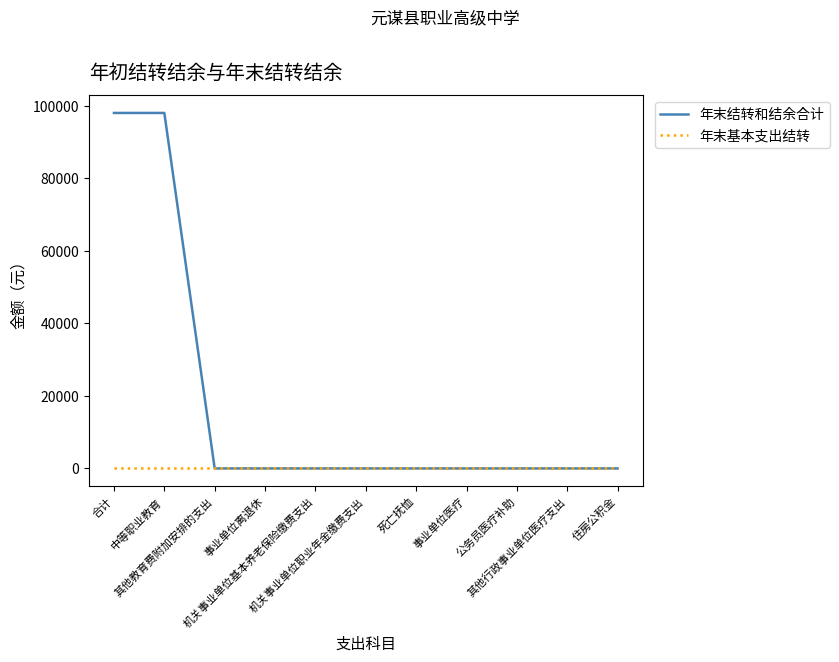

Is this an area chart (filled region under the line)?

No